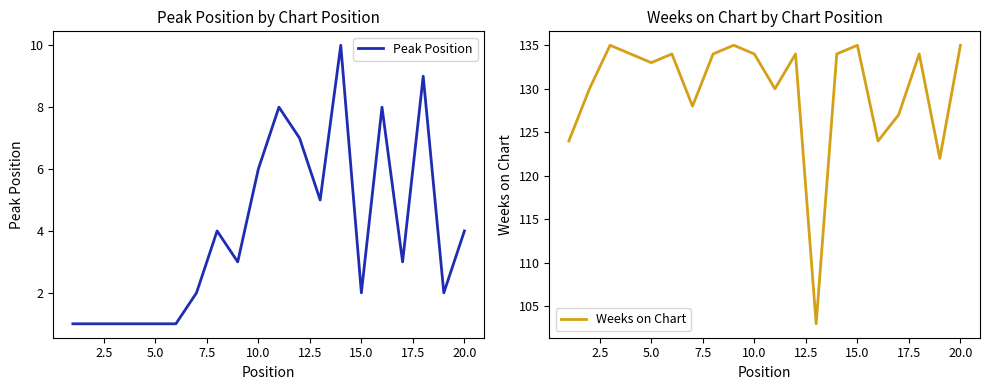

How many lines are shown in the chart?

2